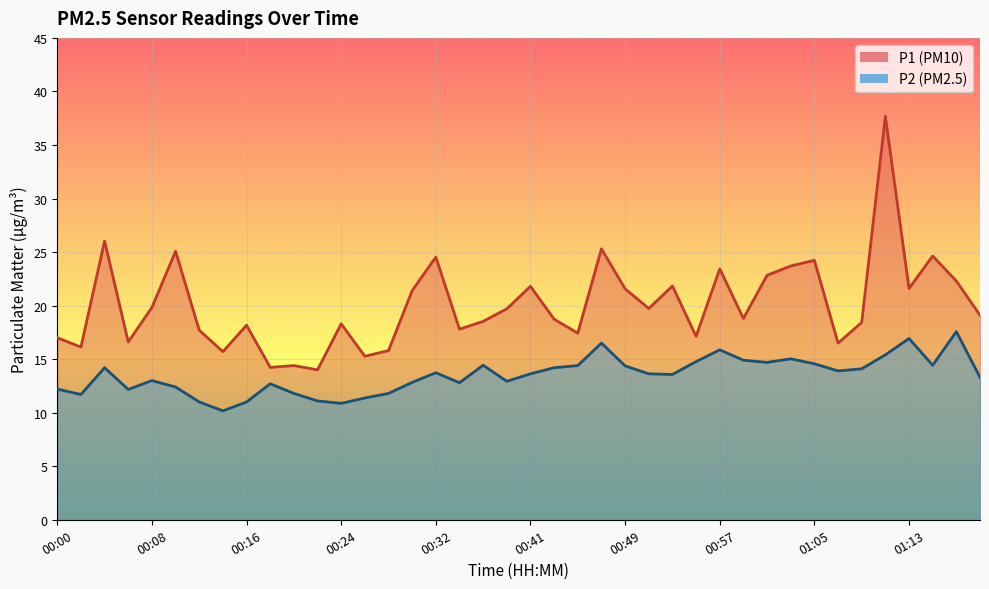

How many data points in P2 are above 13?

23